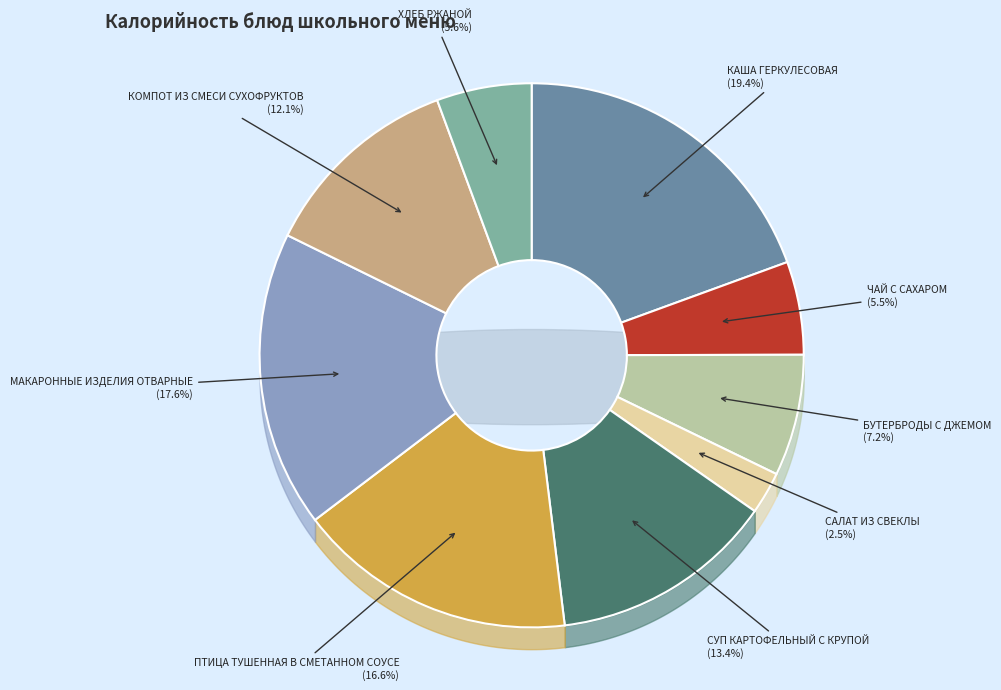

To the nearest percent, what portion does САЛАТ ИЗ СВЕКЛЫ represent?

3%